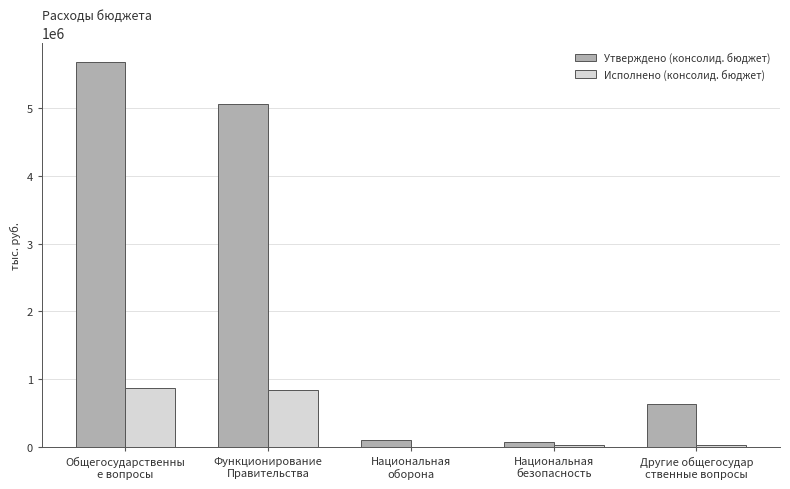

What is the sum of all Утверждено (консолид. бюджет) values?

11538500.0